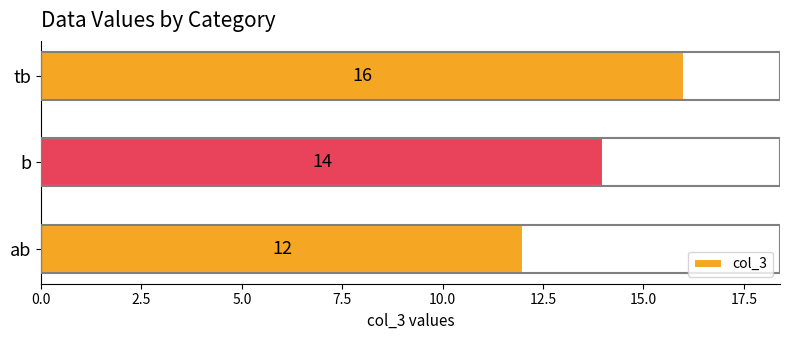

Reading bottom to top, extract all data points from this chart.

ab=12	b=14	tb=16